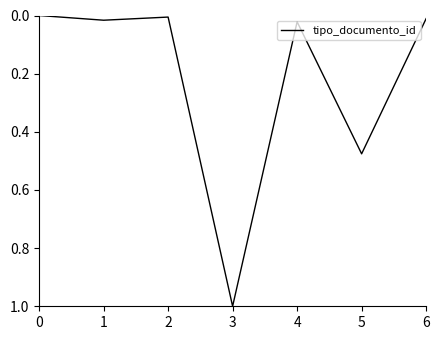

How many lines are shown in the chart?

1